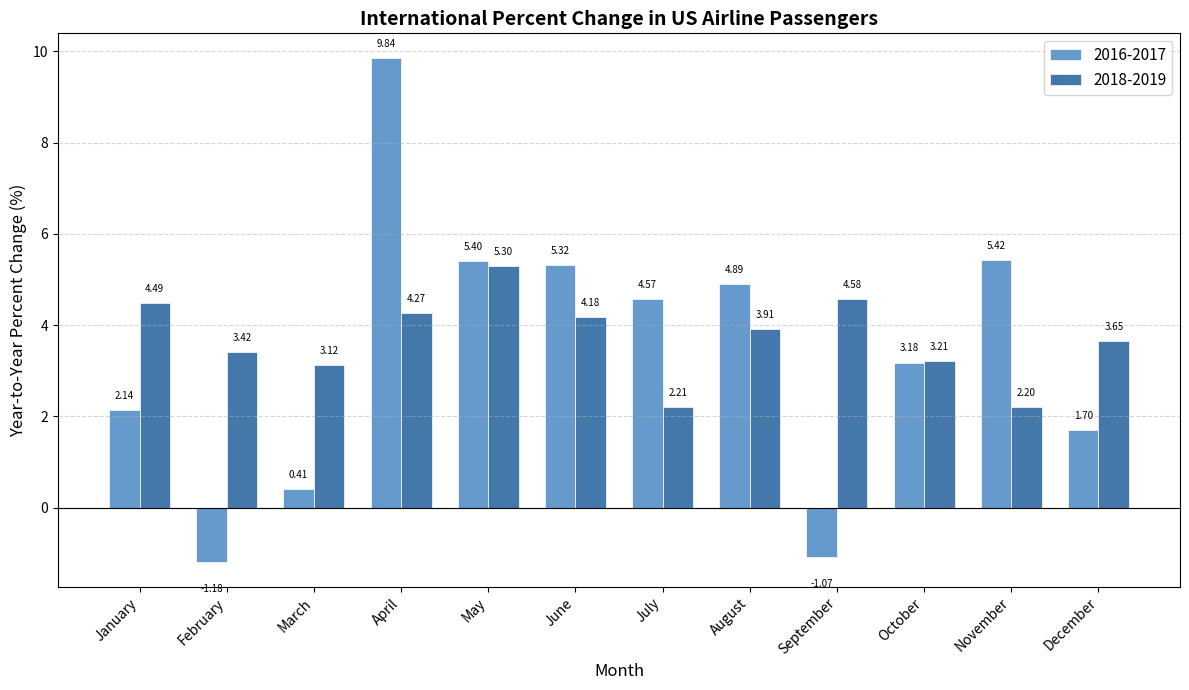

List the series in order of their peak value, highest first.

2016-2017, 2018-2019